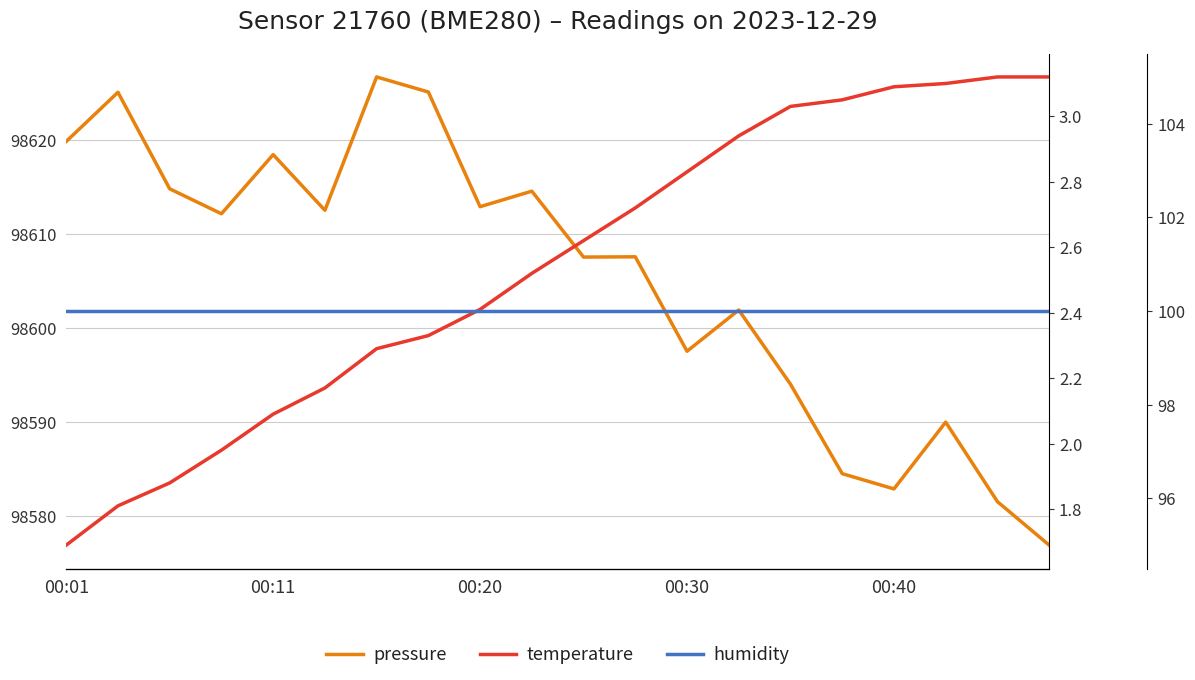

Rank the series at 6 from highest to lowest value.

pressure, humidity, temperature